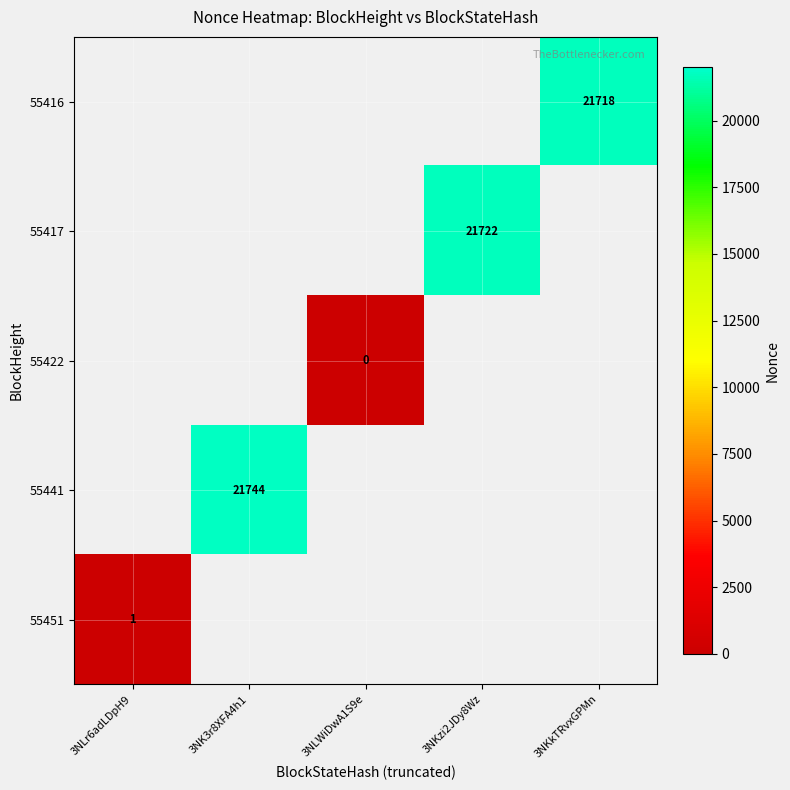

The 55417 series shows 37556 at 3NKzi2JDy8Wz. True or false?

False